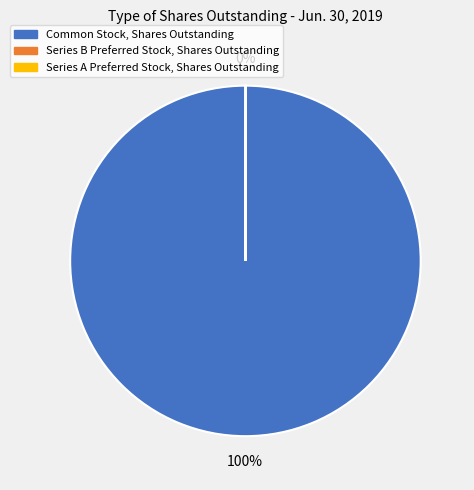

To the nearest percent, what is the difference between the largest and smallest slice percentages?

100%